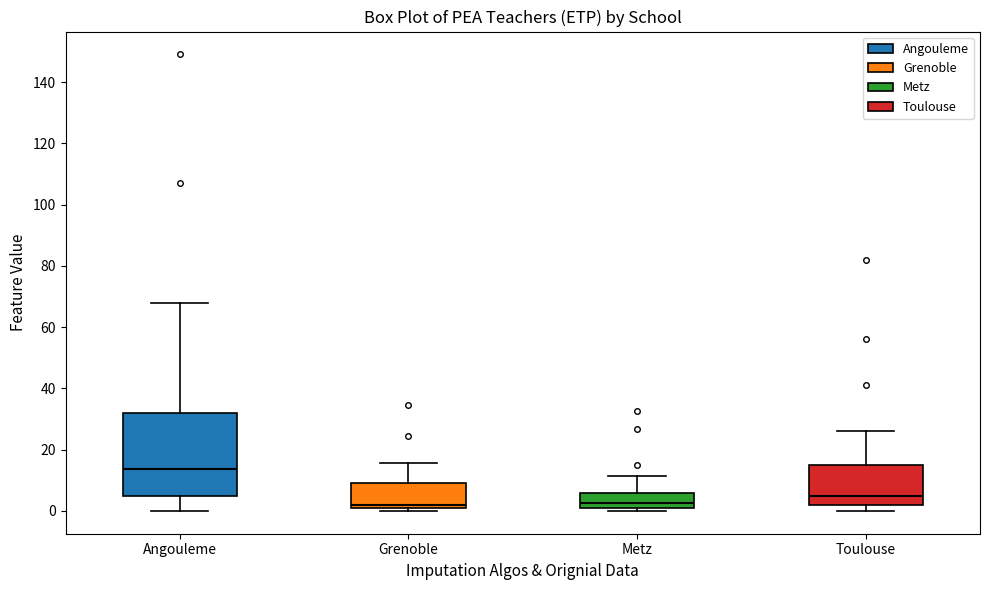

Which box is the tallest, from its lower edge to its upper edge?

Angouleme